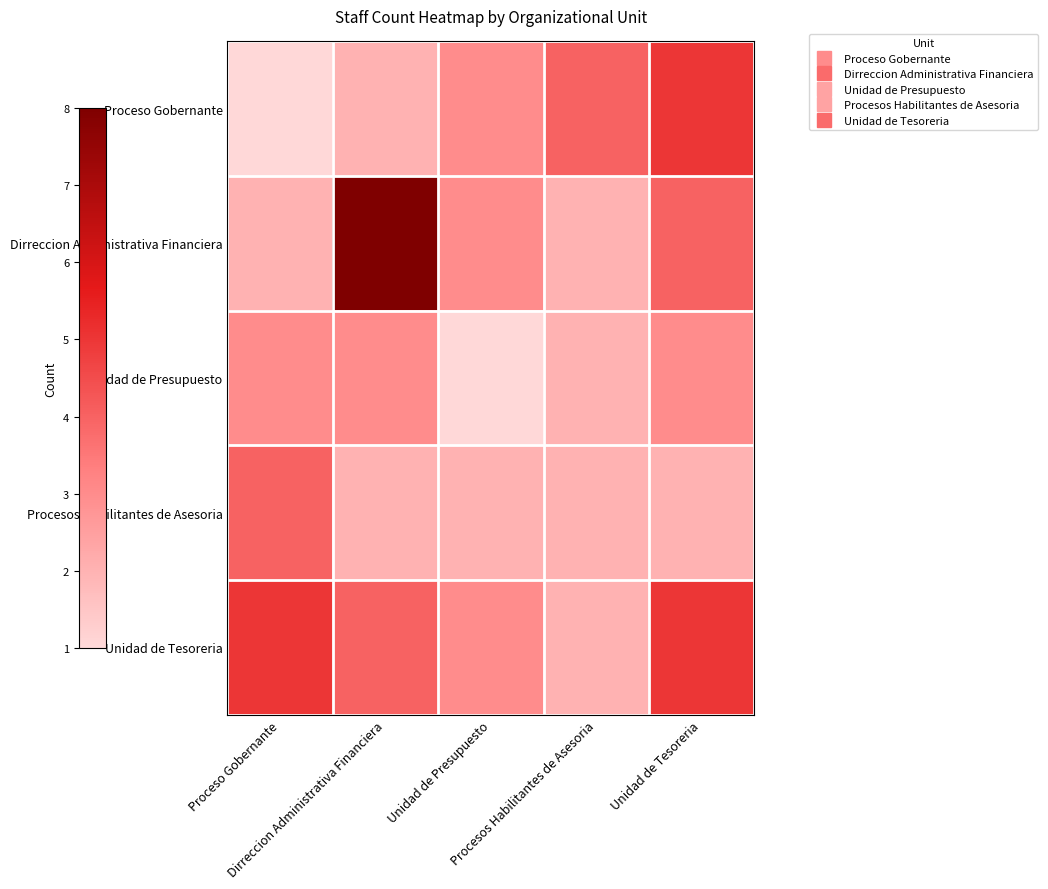

What is the spread (max minus min) of values at Unidad de Presupuesto?

2